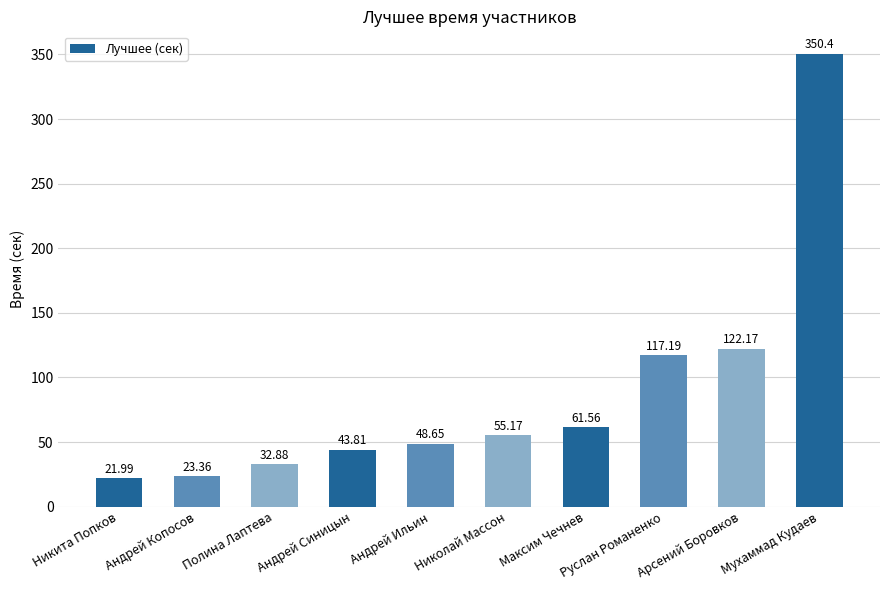

List the labels in order of value, largest first.

Мухаммад Кудаев, Арсений Боровков, Руслан Романенко, Максим Чечнев, Николай Массон, Андрей Ильин, Андрей Синицын, Полина Лаптева, Андрей Копосов, Никита Попков